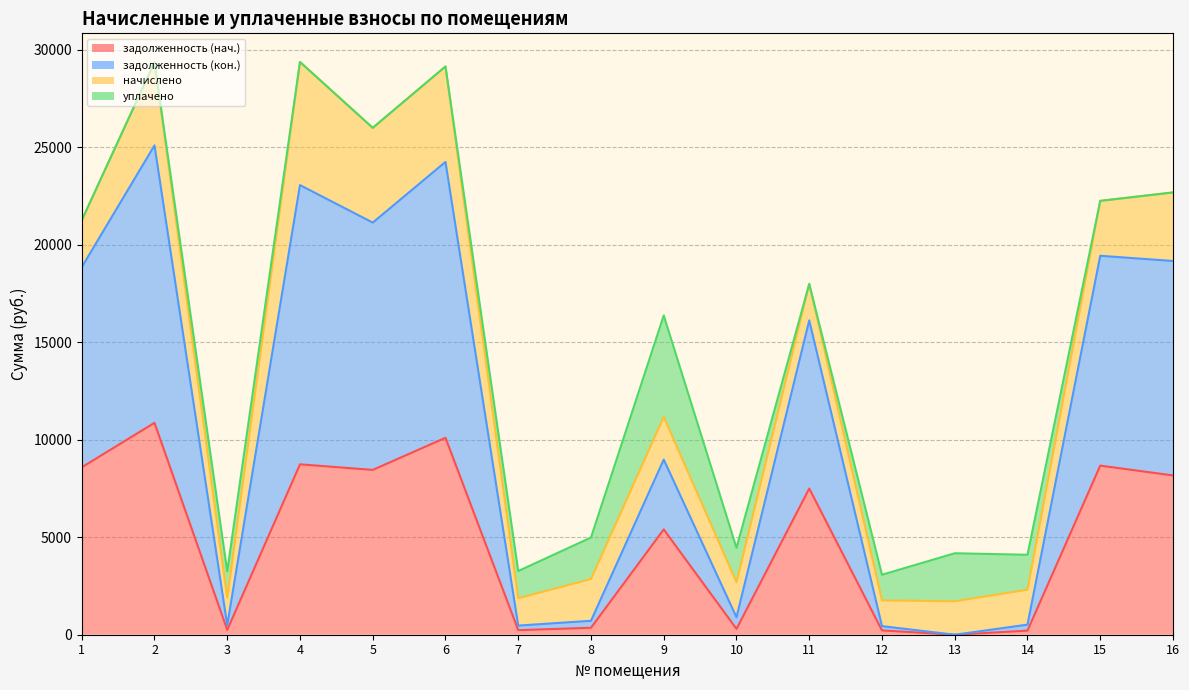

What is the sum of all задолженность (нач.) values?

78050.5